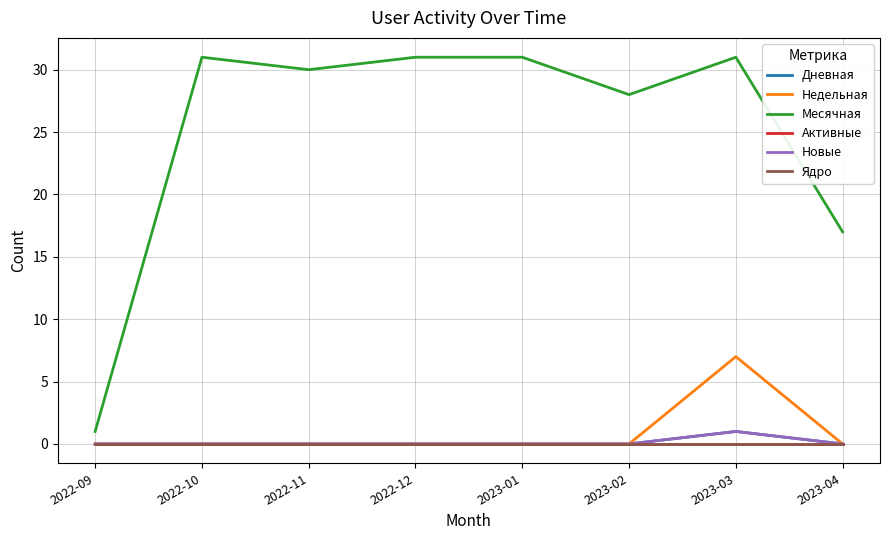

Which series has the largest total across all categories?

Месячная